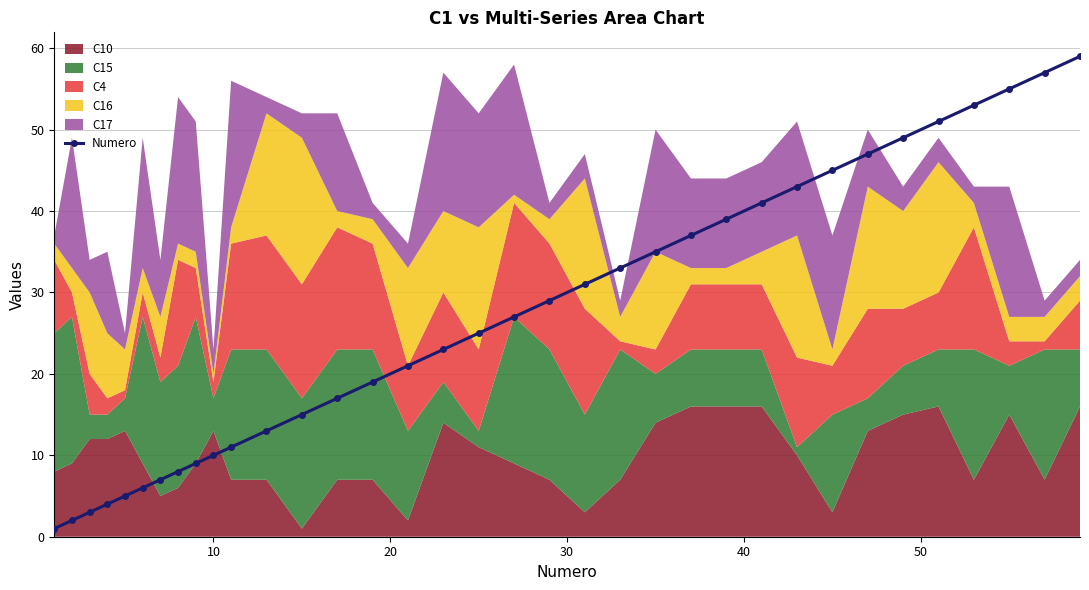

What is the maximum value for Numero?

59